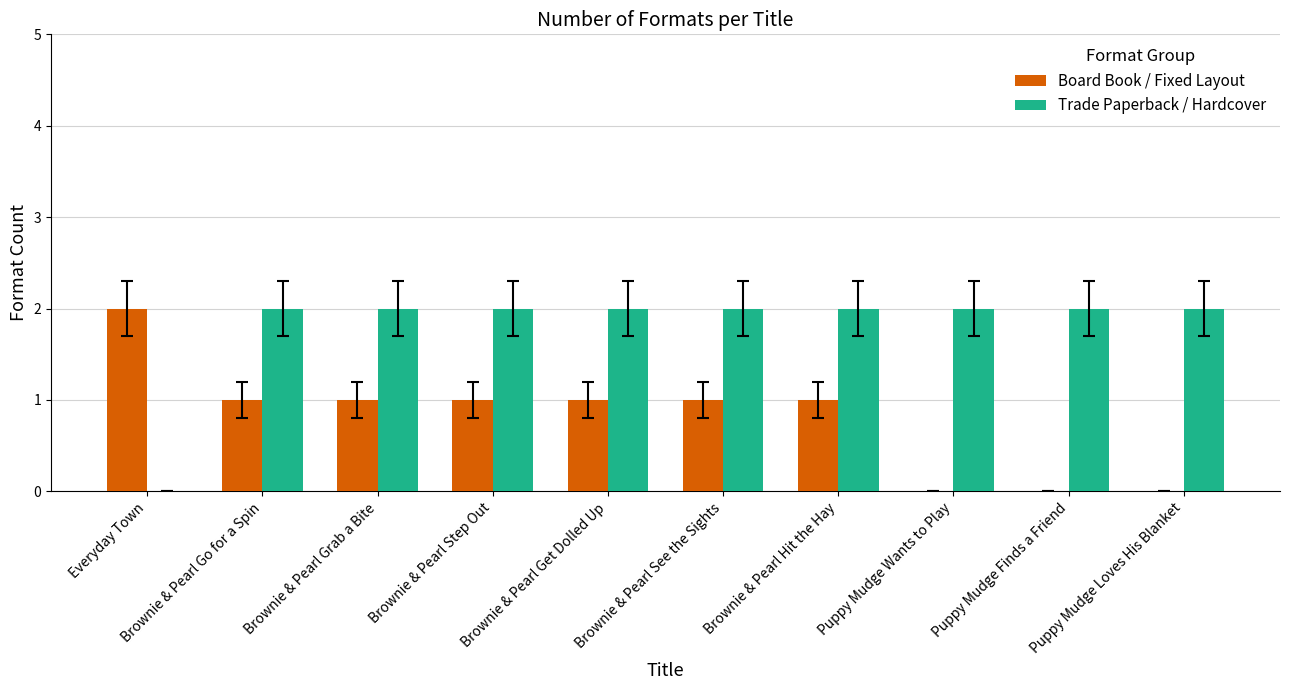

Does the chart contain stacked bars?

No